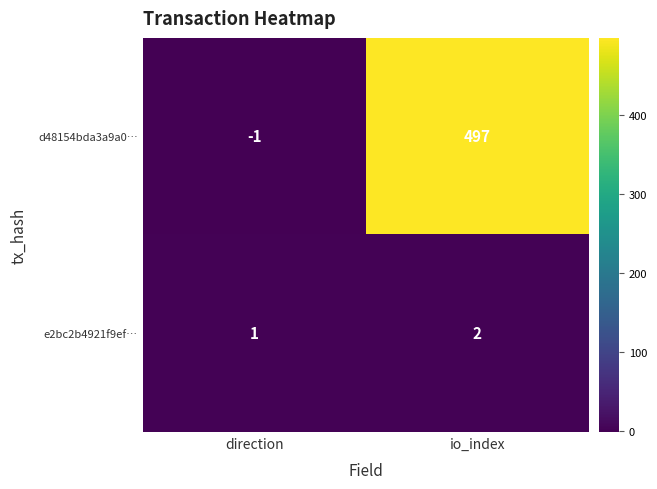

Reading left to right, transcribe all the data shown in this chart.

d48154bda3a9a0…: direction=-1	io_index=497
e2bc2b4921f9ef…: direction=1	io_index=2